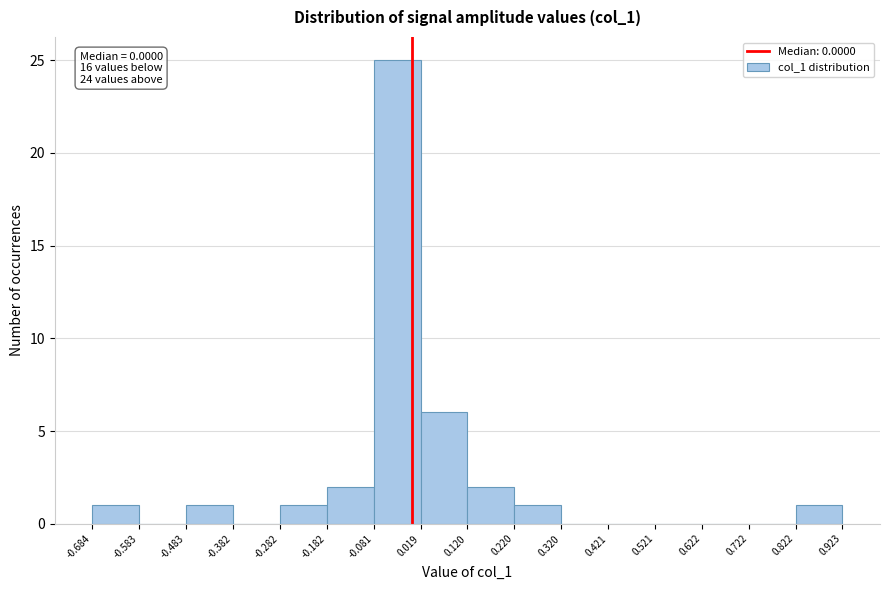

Over which range of the x-axis is the bar tallest?

-0.081 to 0.019